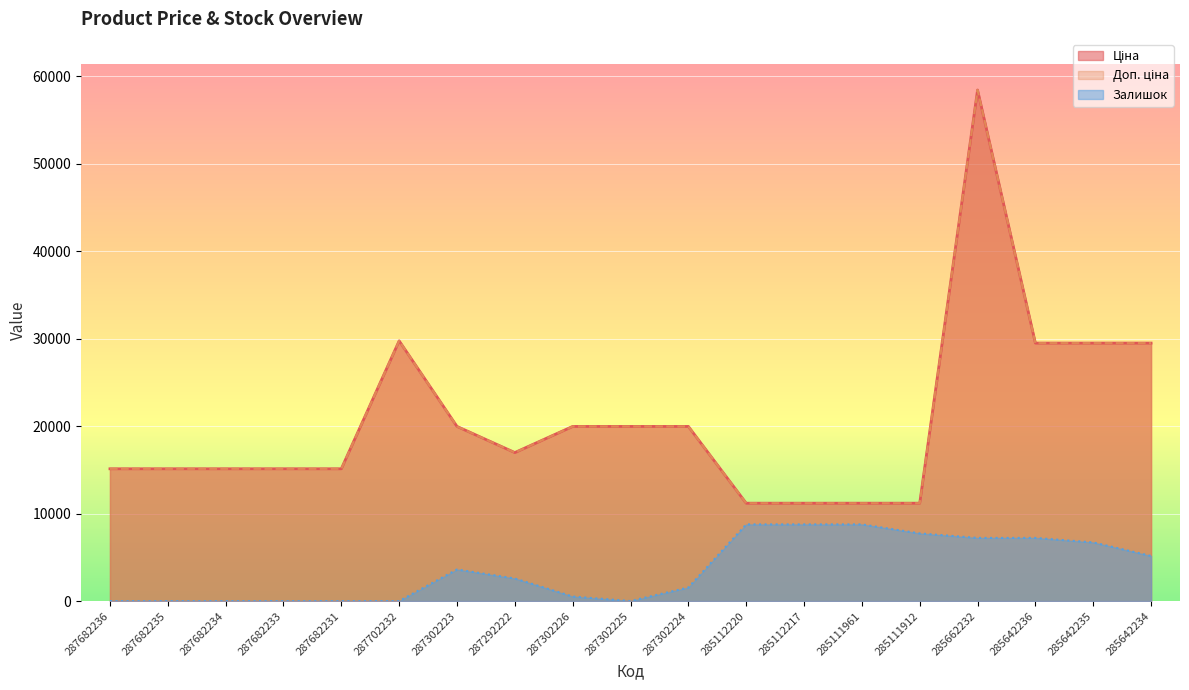

What value does the Ціна series have at 287702232?

29747.2